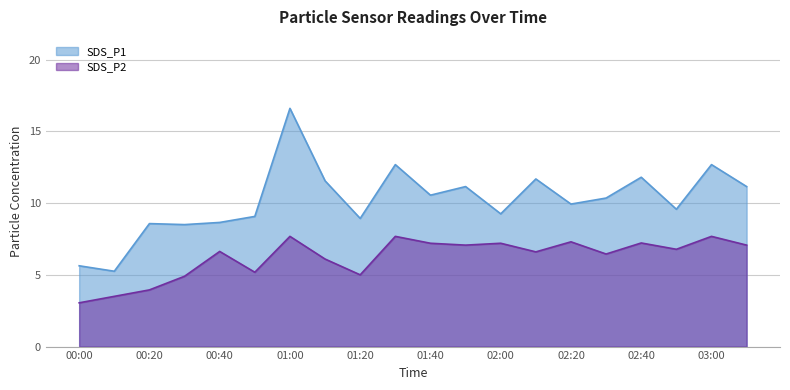

What is the label of the 6th point from the left?

00:50